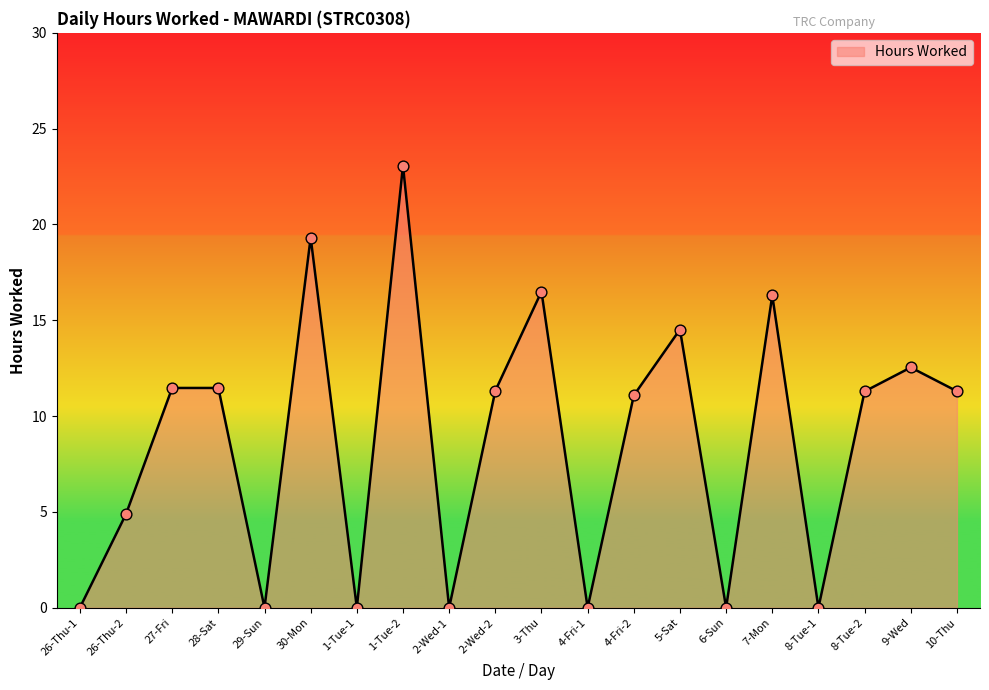

What is the change in value from 7-Mon to 8-Tue-1?

-16.3